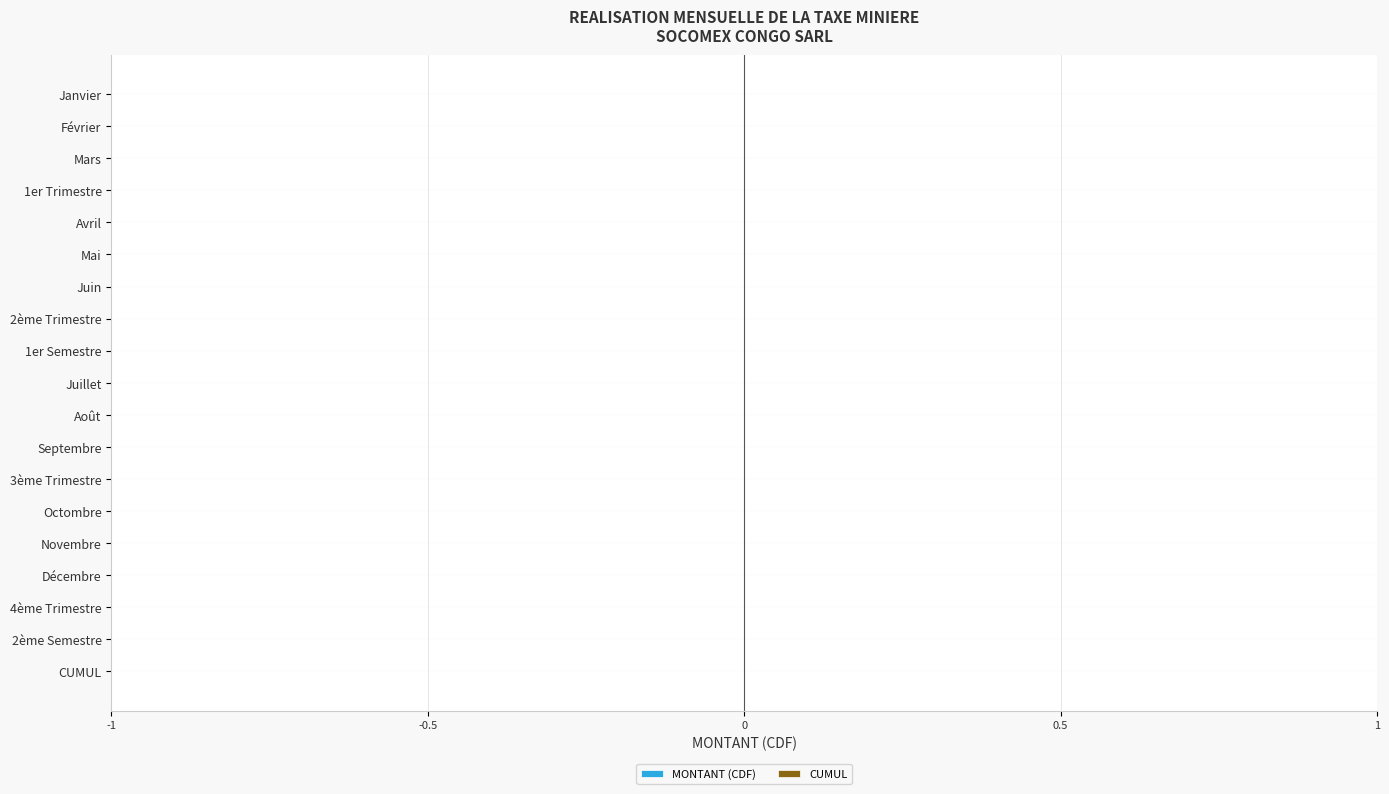

The value of CUMUL at 5 is 0.4. True or false?

False